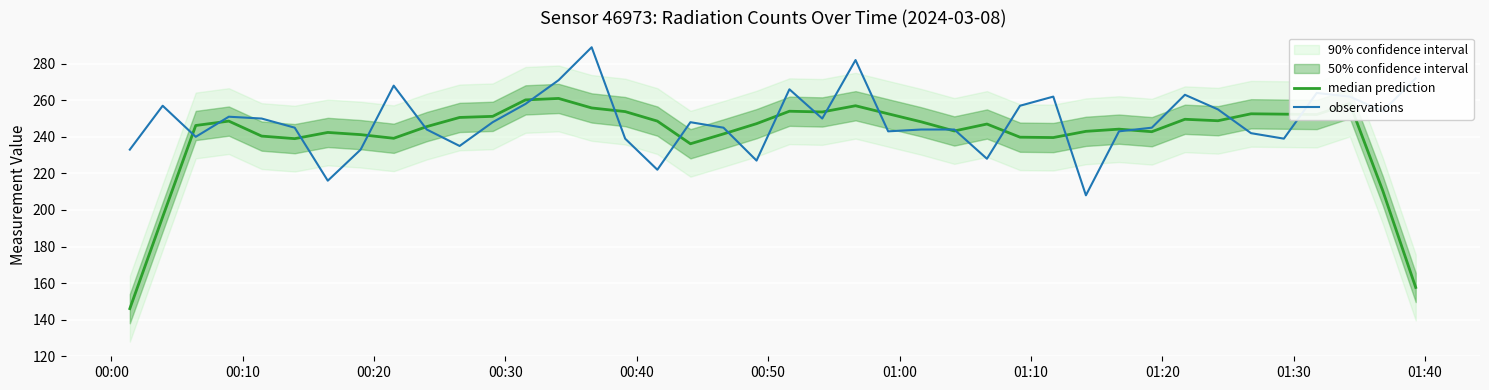

What is the highest value of the observations series?

289.0